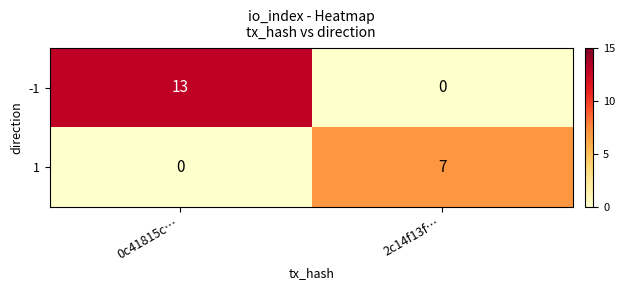

Between 0c41815c… and 2c14f13f…, which series saw the biggest shift?

-1